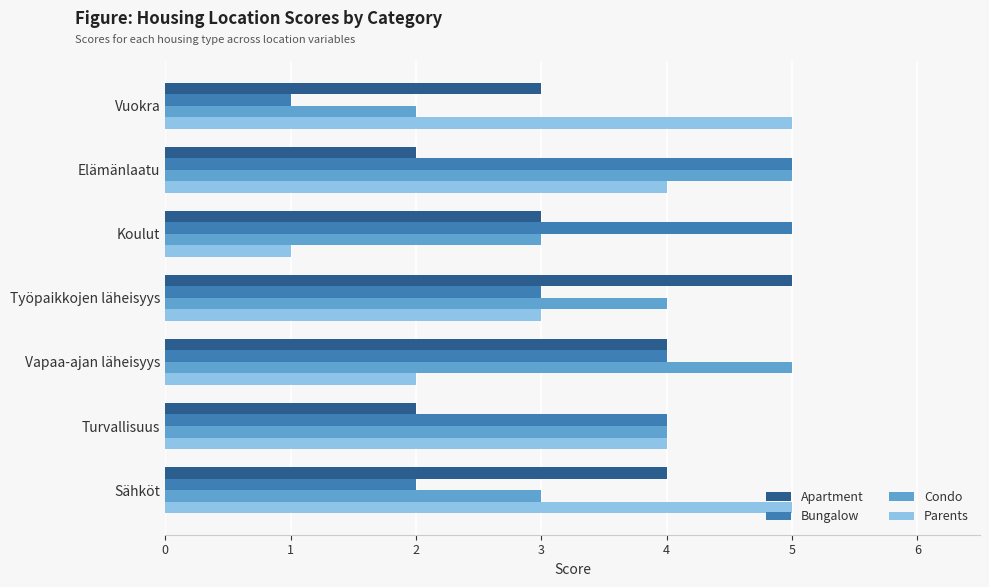

What is the sum of the Parents values at Turvallisuus and Vuokra?

9